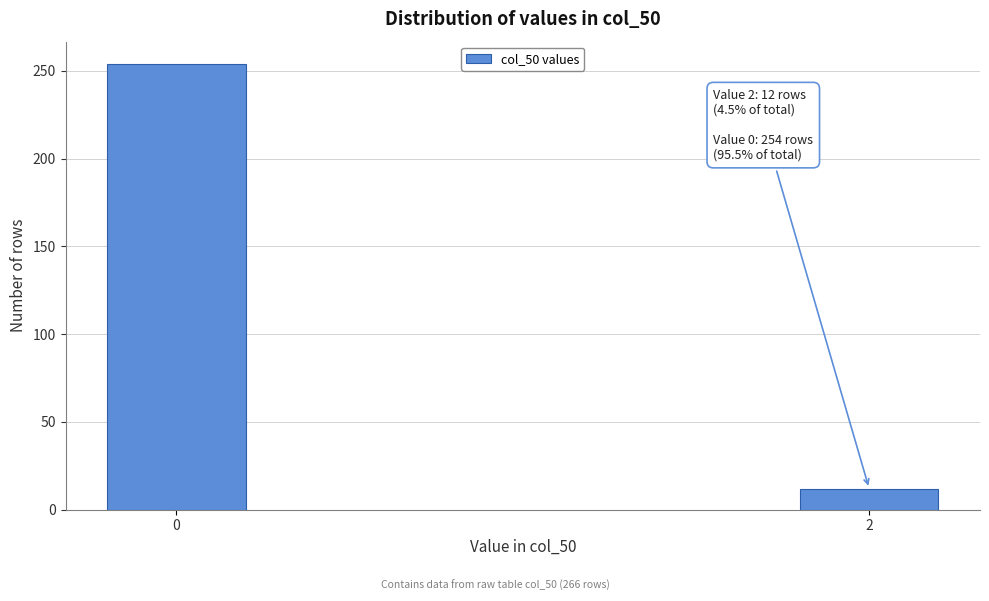

Reading right to left, list all the values displayed in this chart.

2=12	0=254